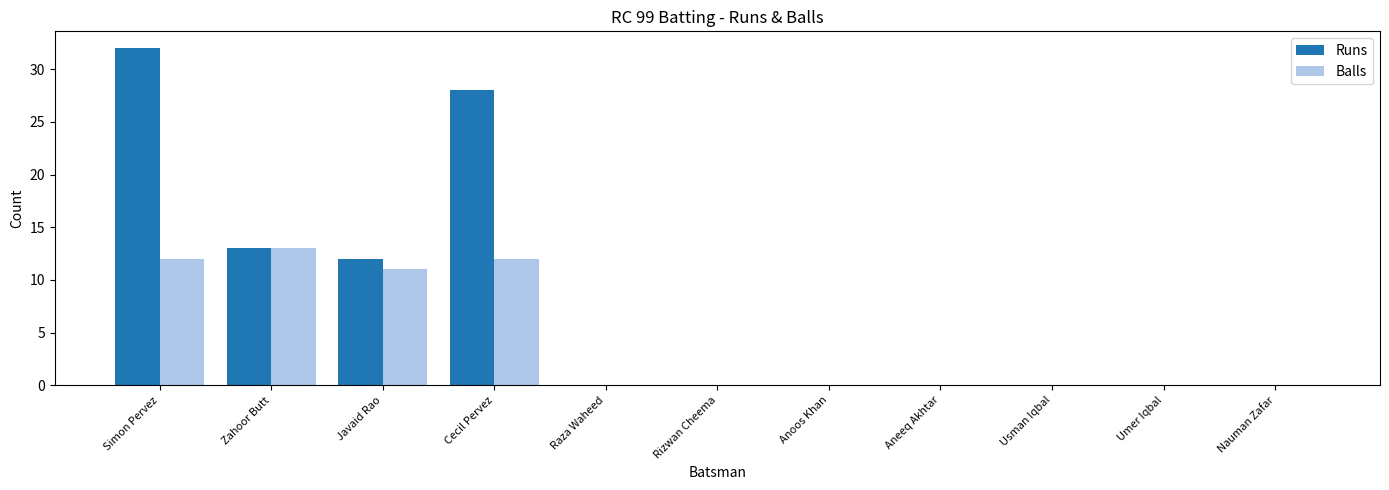

Between Javaid Rao and Cecil Pervez, which series saw the biggest shift?

Runs